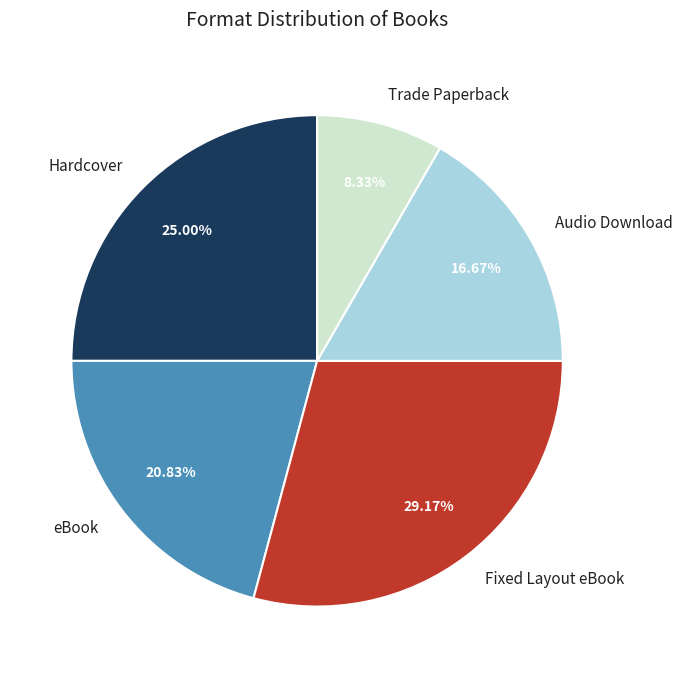

Does Hardcover account for over 50% of the chart?

No